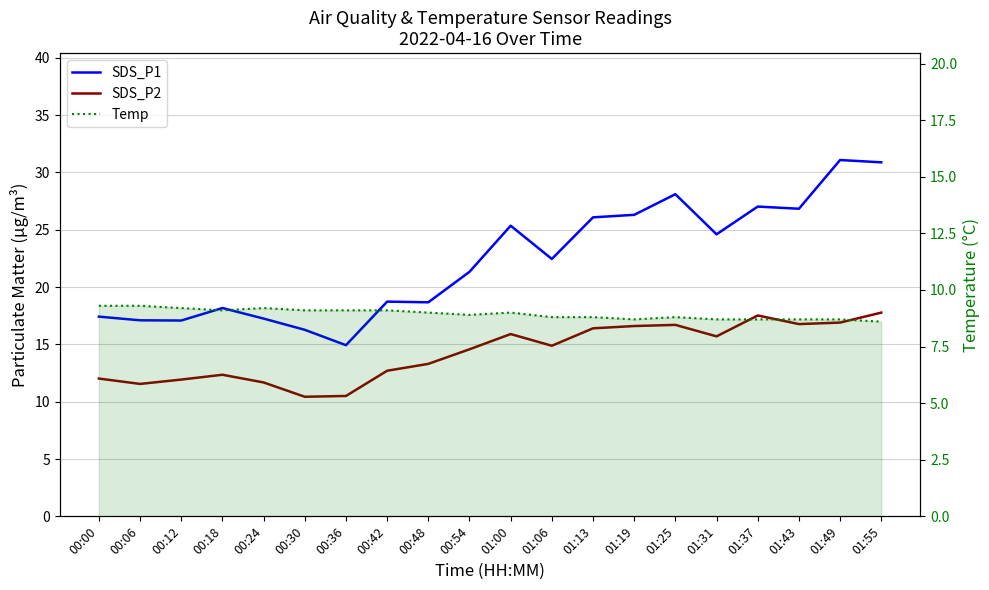

What is the difference between the SDS_P1 values at 01:06 and 01:55?

8.4